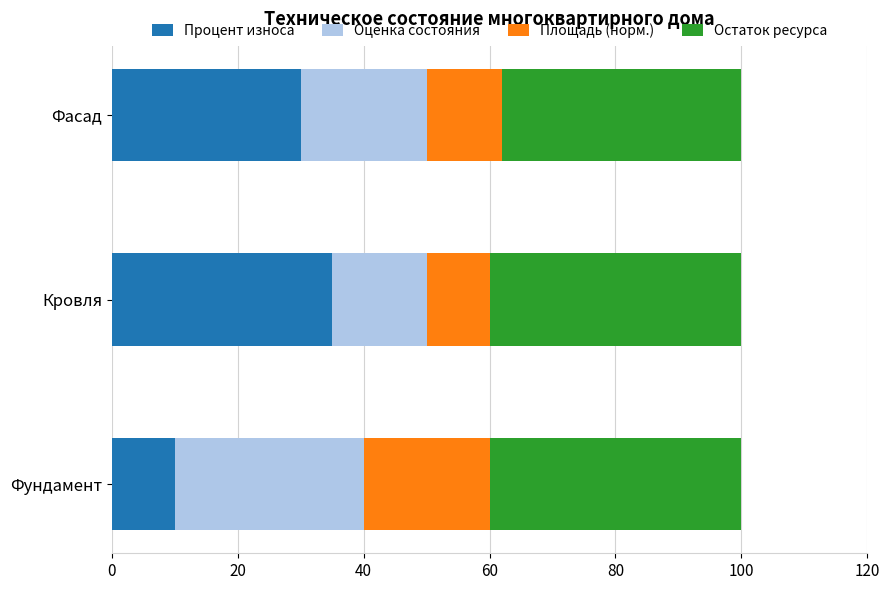

What is the maximum value for Процент износа?

35